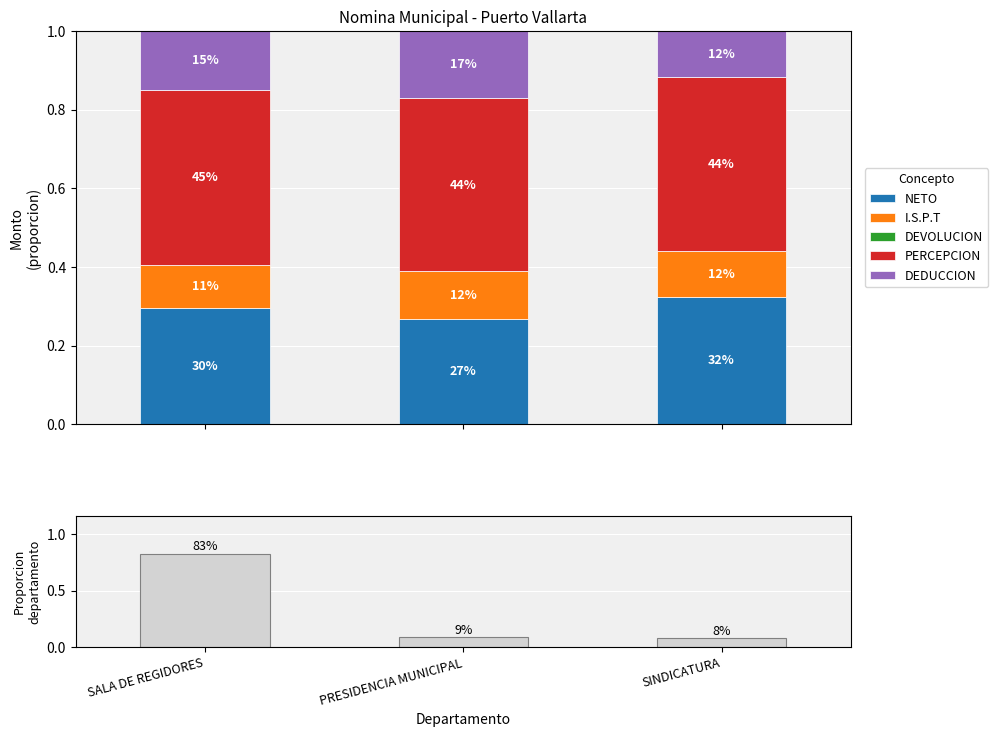

At how many categories does at least one series exceed 0?

3